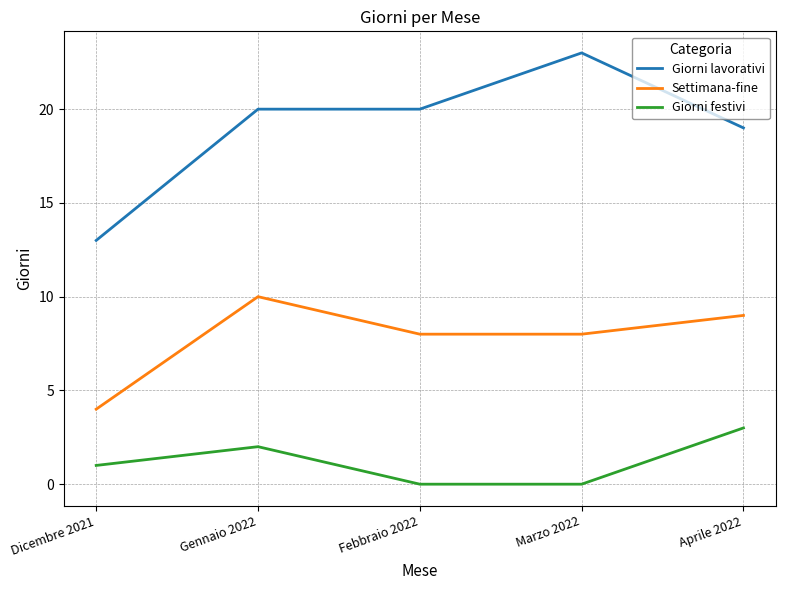

Is it true that Giorni lavorativi equals 20 at Gennaio 2022?

True